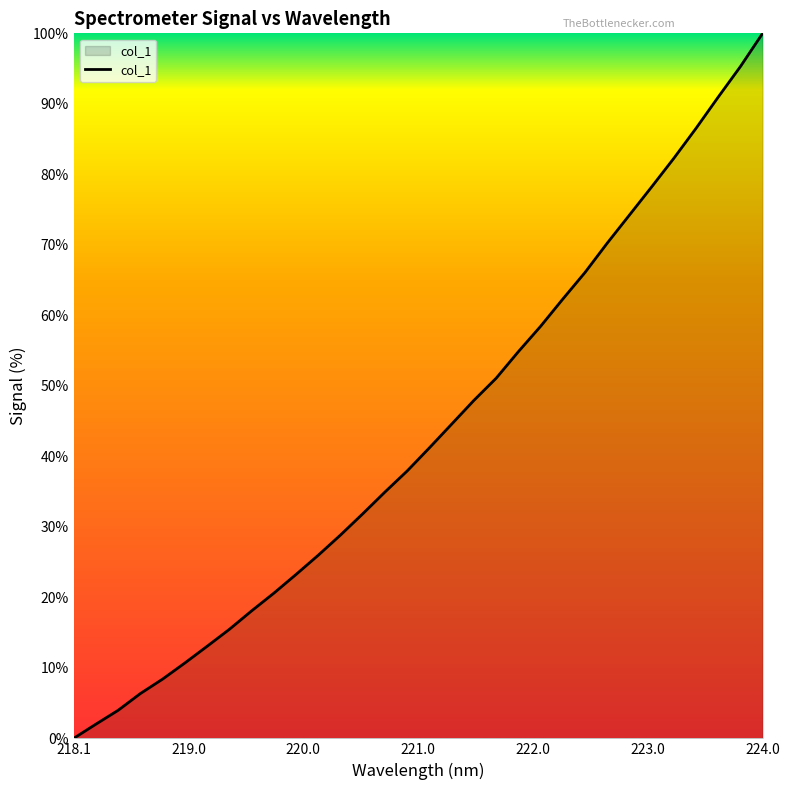

What is the greatest value displayed?

100.0